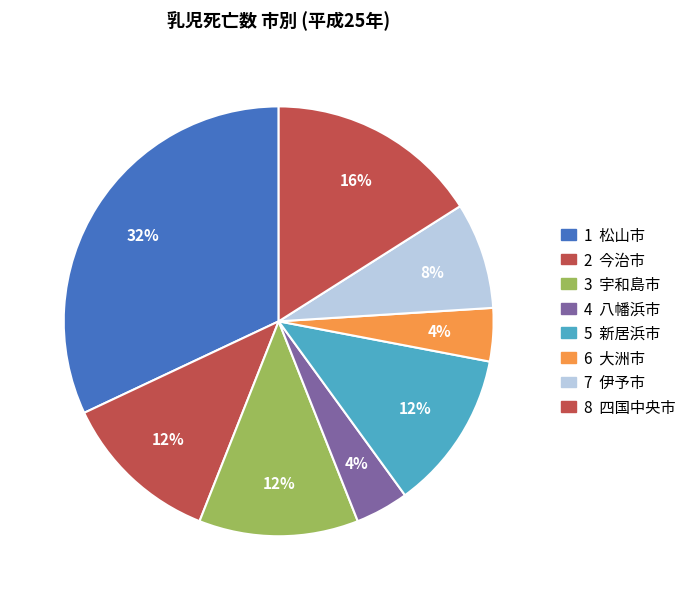

Which slice is the smallest?

八幡浜市